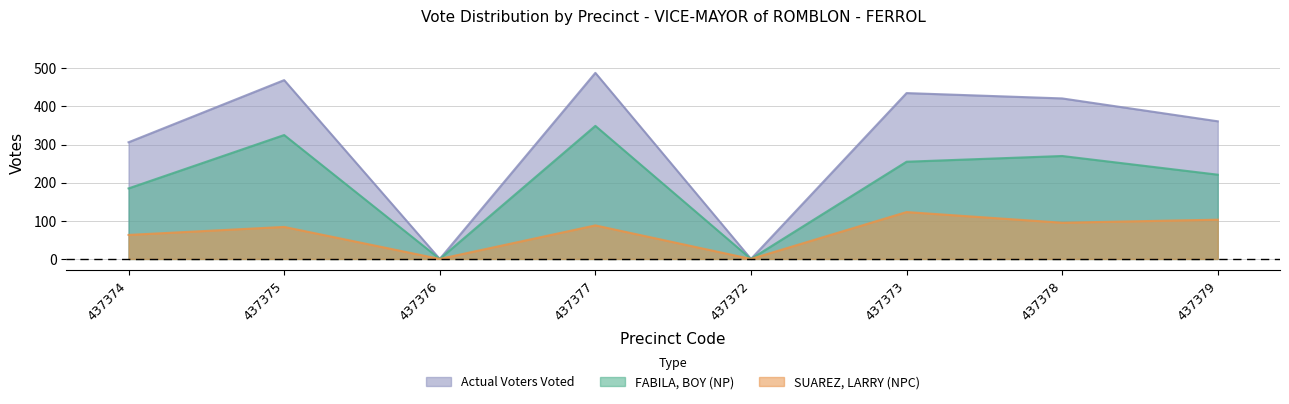

How many lines are shown in the chart?

3